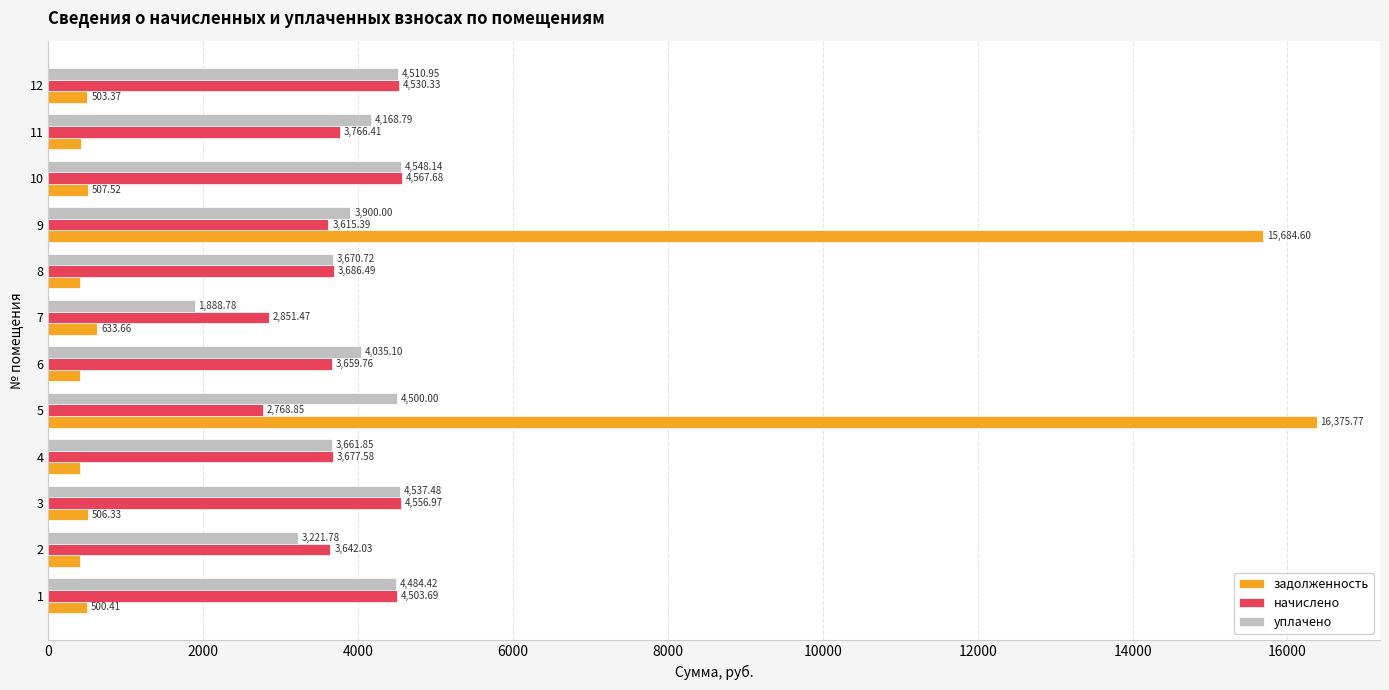

What is the difference between the second highest and minimum values in the задолженность series?

15280.2